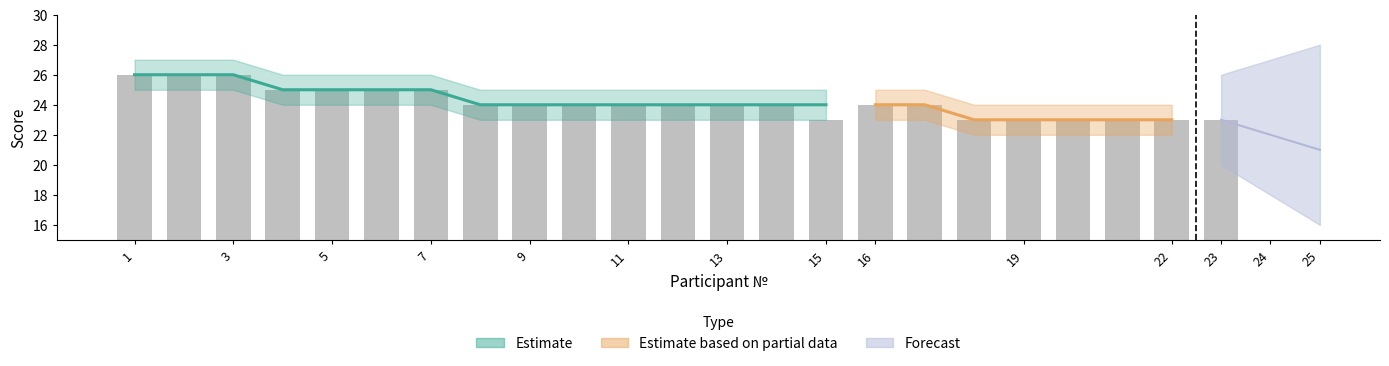

Is the value of Часть 2 at 14 greater than the value of Часть 1 at 2?

No